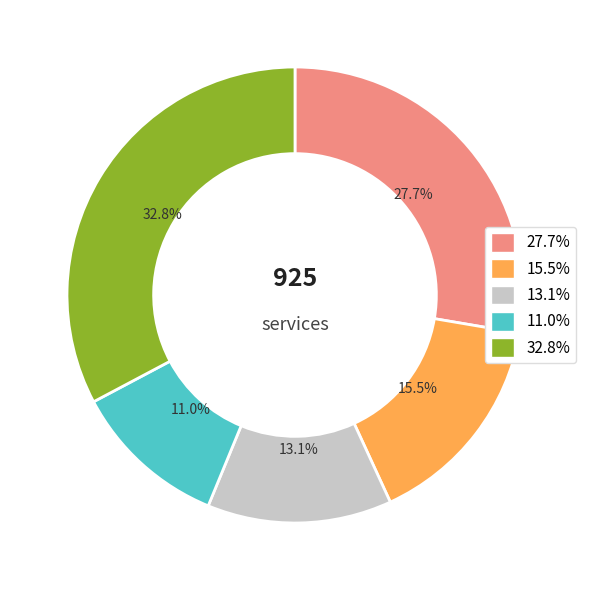

To the nearest percent, what is the average slice percentage?

20%